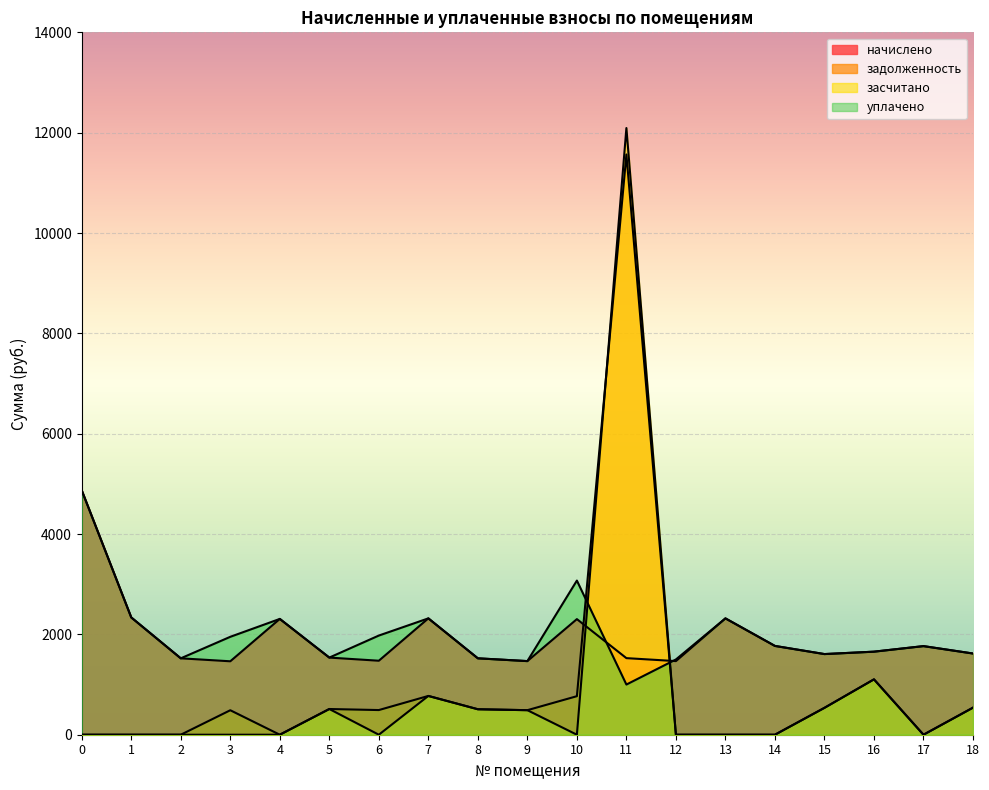

Which series has the largest range (max minus min)?

засчитано